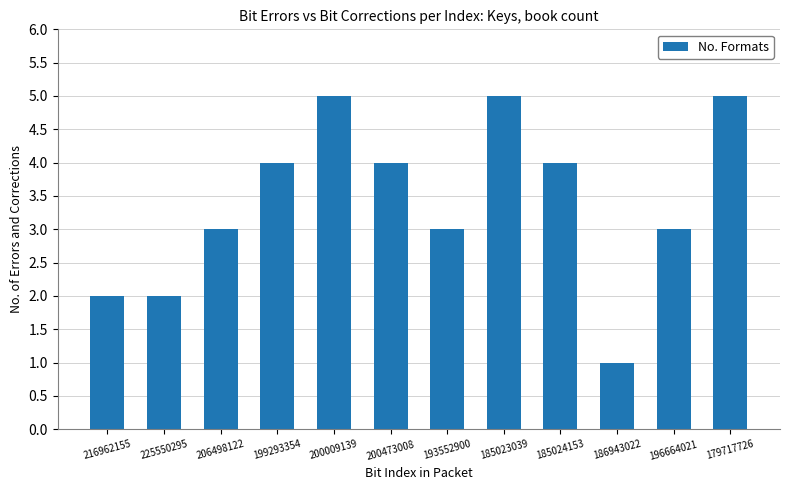

Reading left to right, what are all the values shown in this chart?

2	2	3	4	5	4	3	5	4	1	3	5